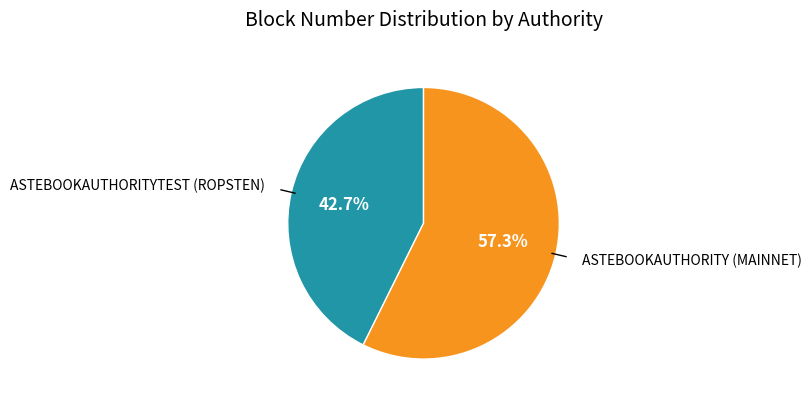

Is there any slice that represents more than half of the pie?

Yes